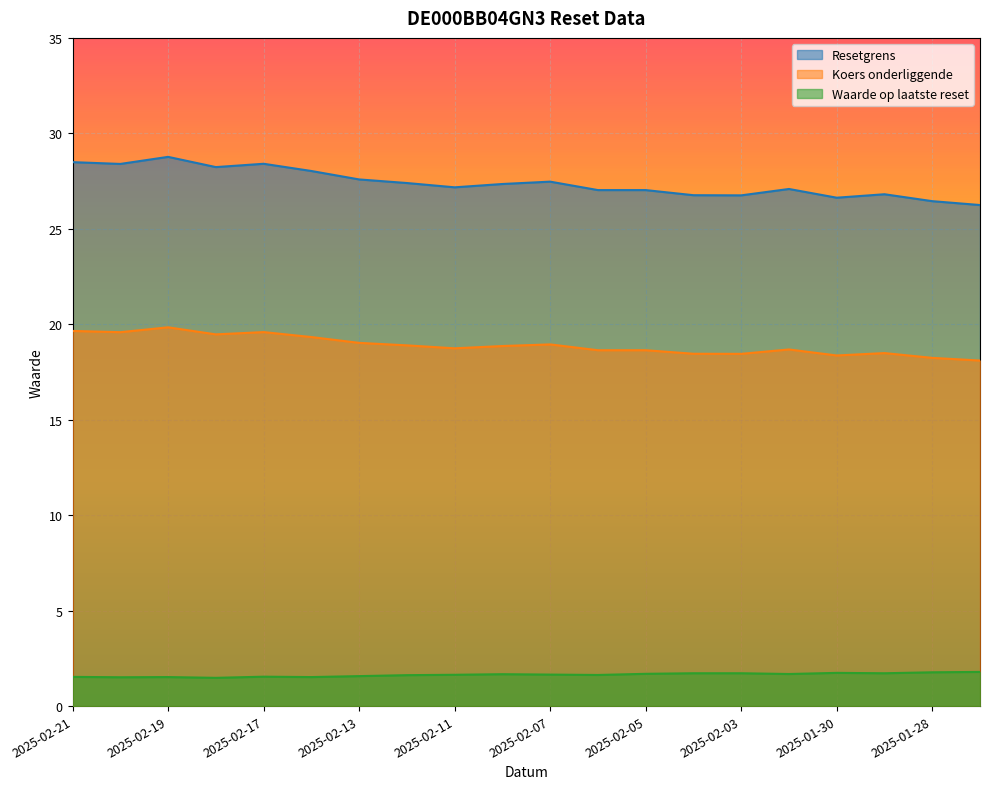

Which series has the largest total across all categories?

Resetgrens